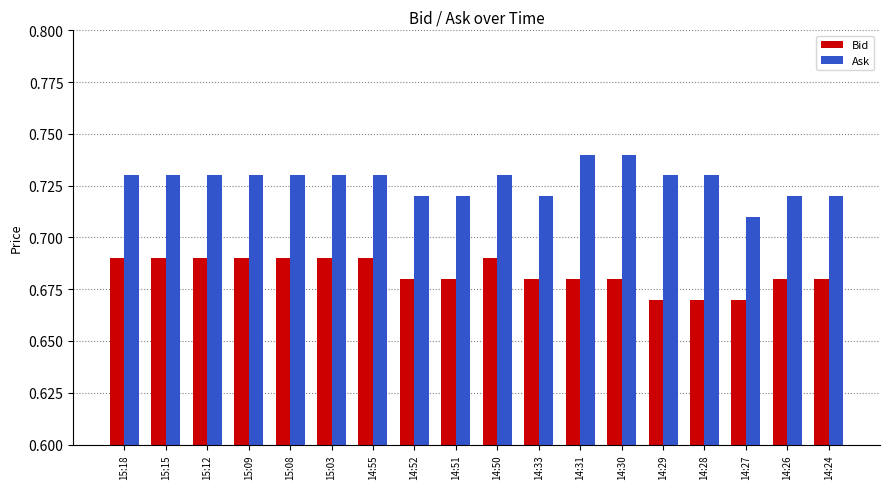

What is the total value across all series at 14:55?

1.4